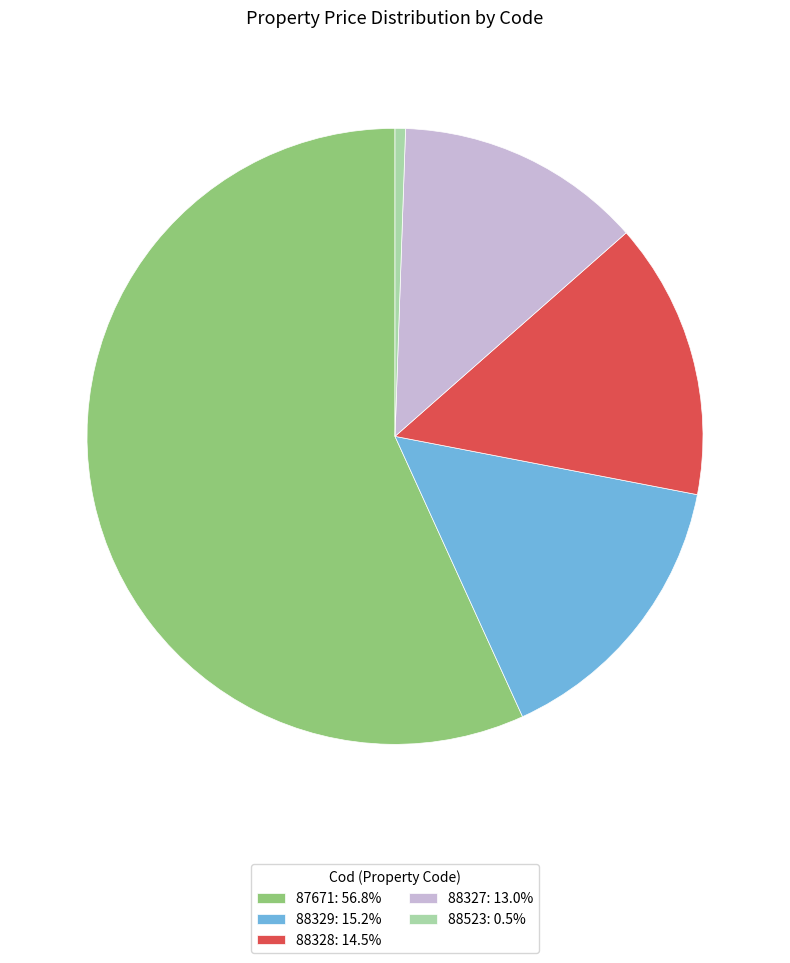

True or false: 88329 accounts for 25% of the total.

False